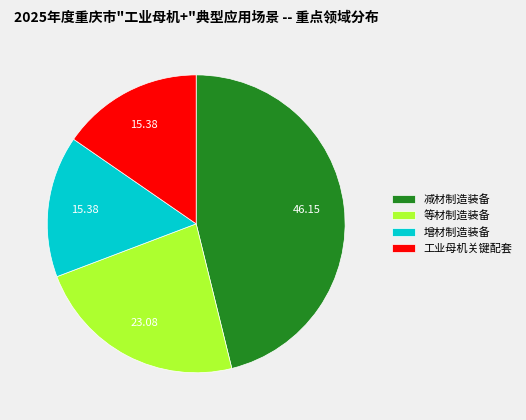

What is the largest slice in the pie chart?

减材制造装备